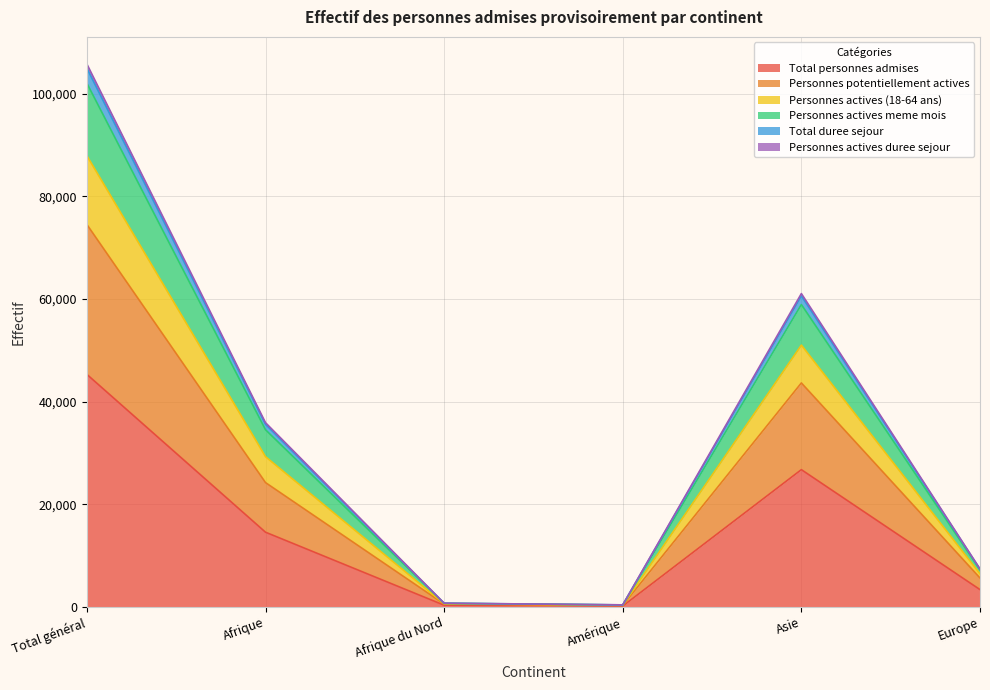

The value of Total personnes admises at Afrique is 14571. True or false?

True